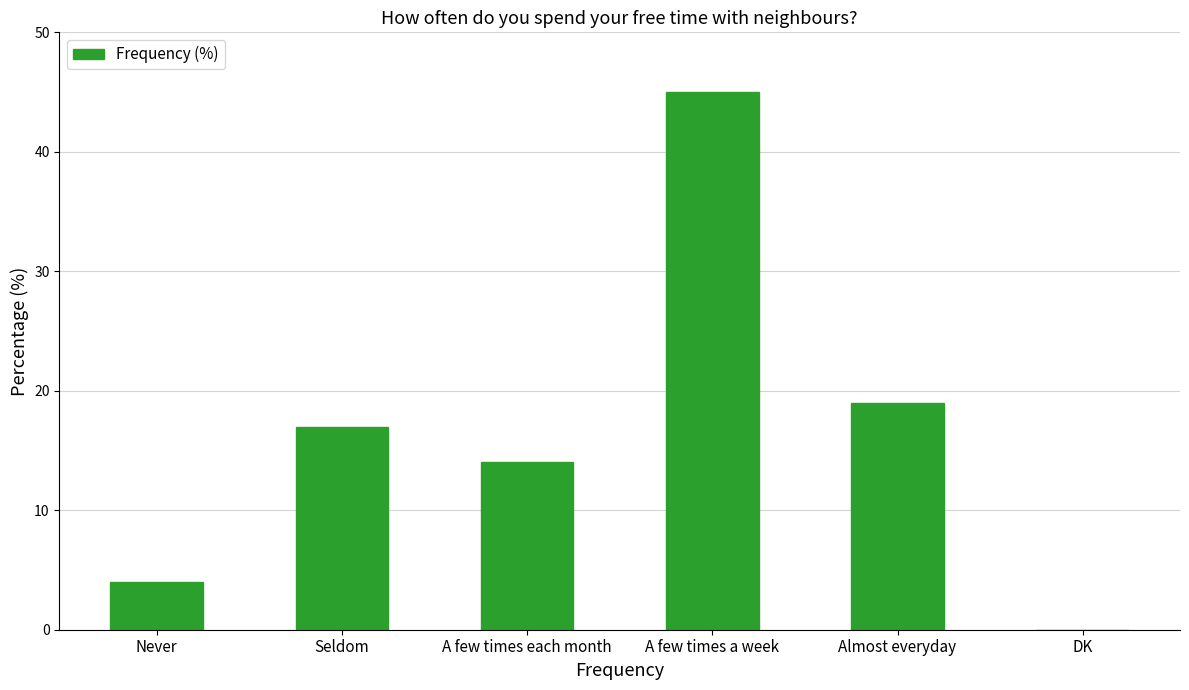

What is the ratio of the value at A few times a week to the value at A few times each month?

3.2